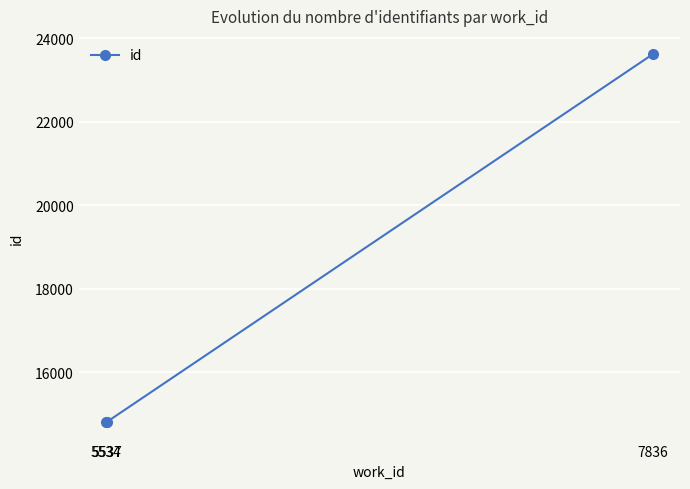

At which label is the value closest to 19211?

5537